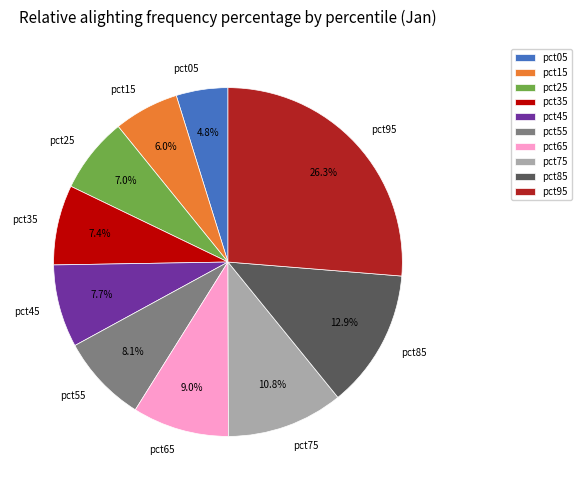

To the nearest percent, what is the difference between the pct55 and pct95 slice percentages?

18%